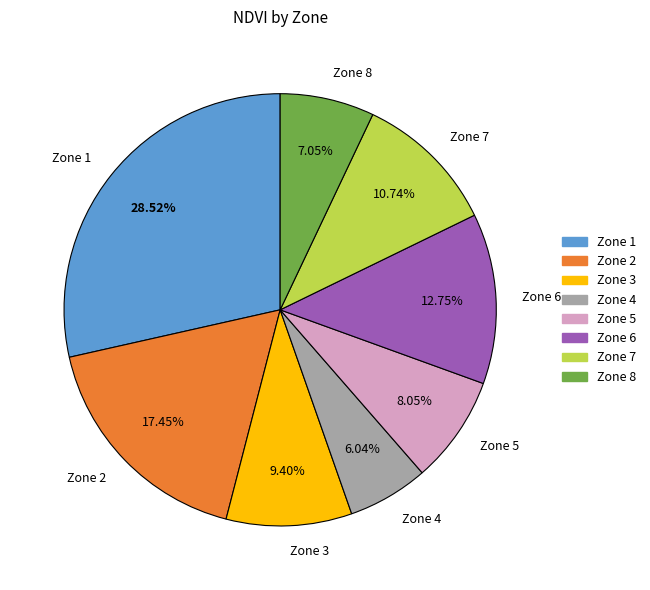

Does Zone 1 represent more than half of the total?

No